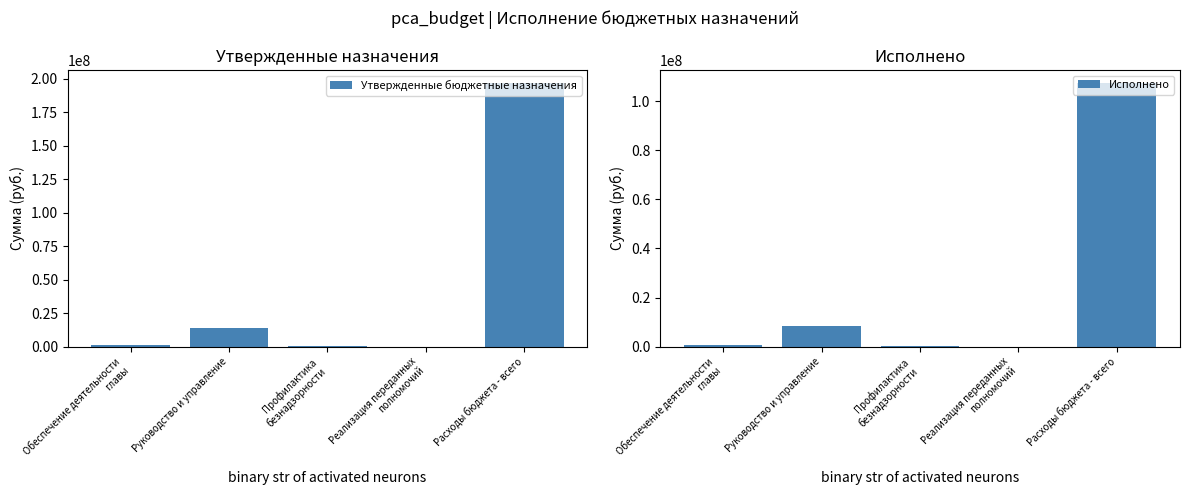

The value of Исполнено at Руководство и управление is 12470550.3. True or false?

False